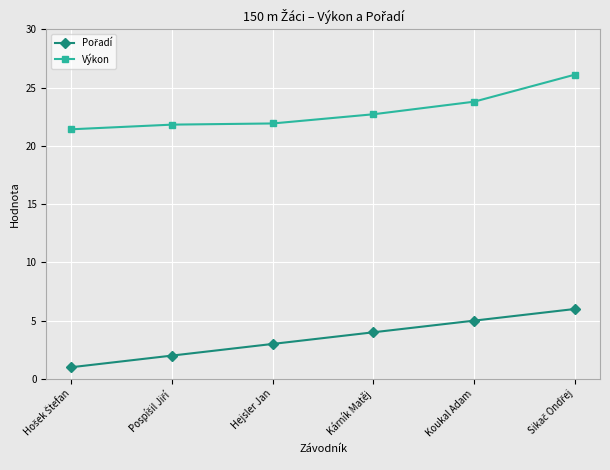

Which series has the largest total across all categories?

Výkon